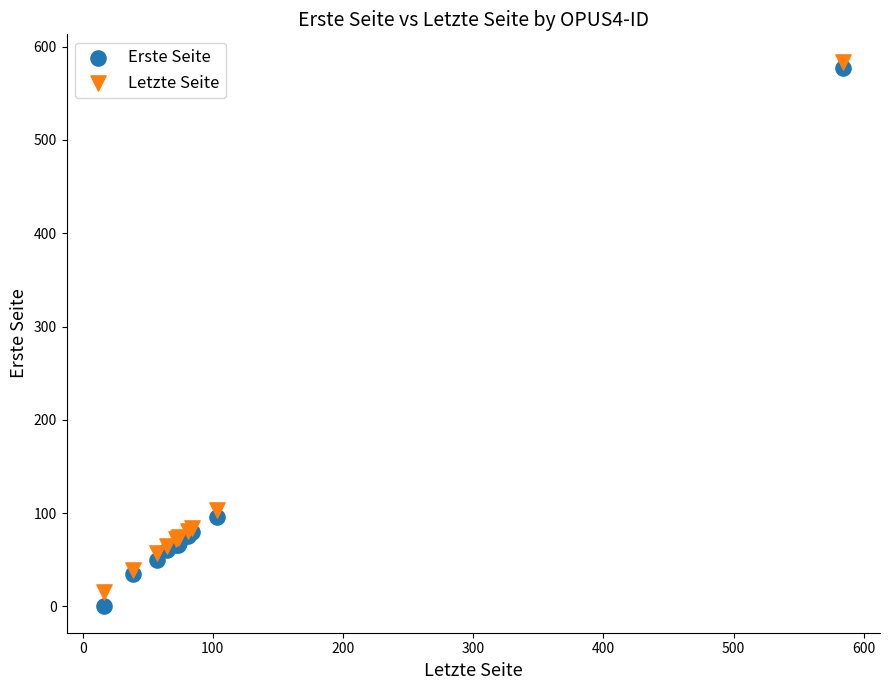

Which series contains the lowest Y value?

Erste Seite